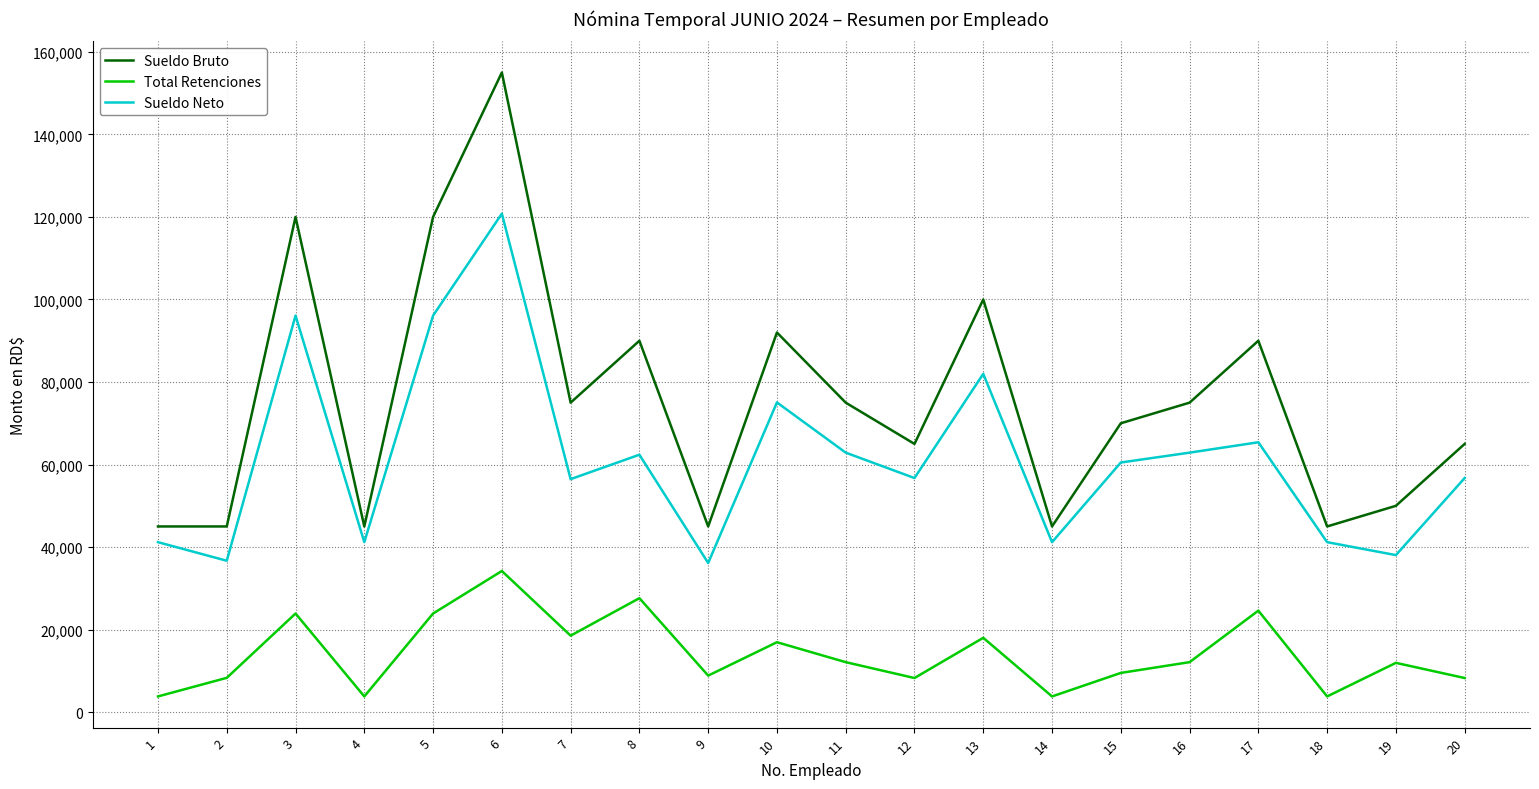

What is the sum of all Total Retenciones values?

282336.2